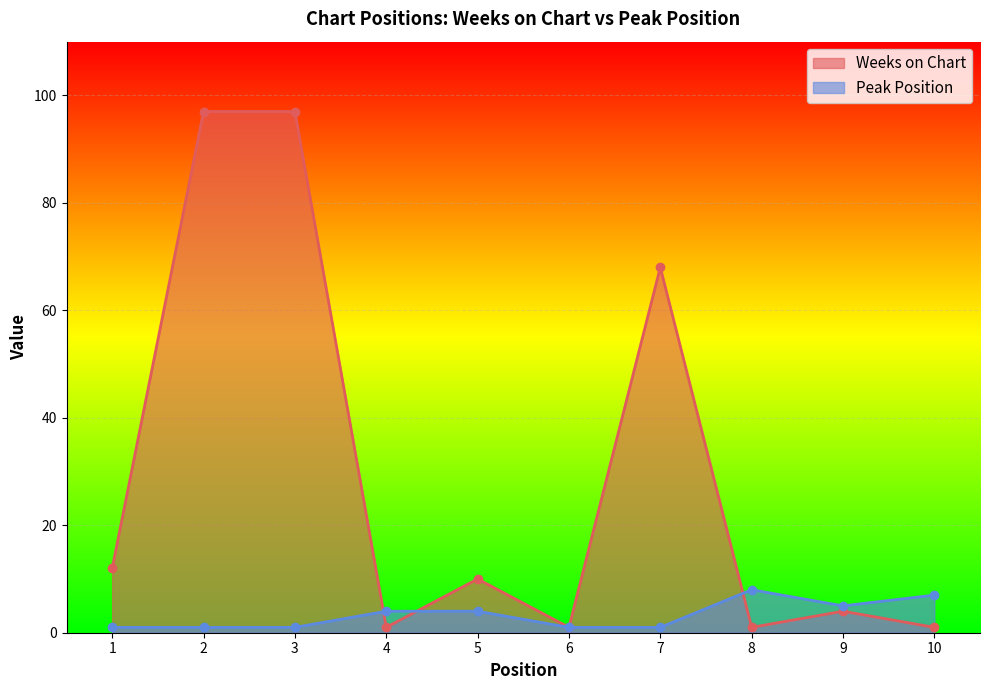

Where does the Peak Position series first go above 4?

8